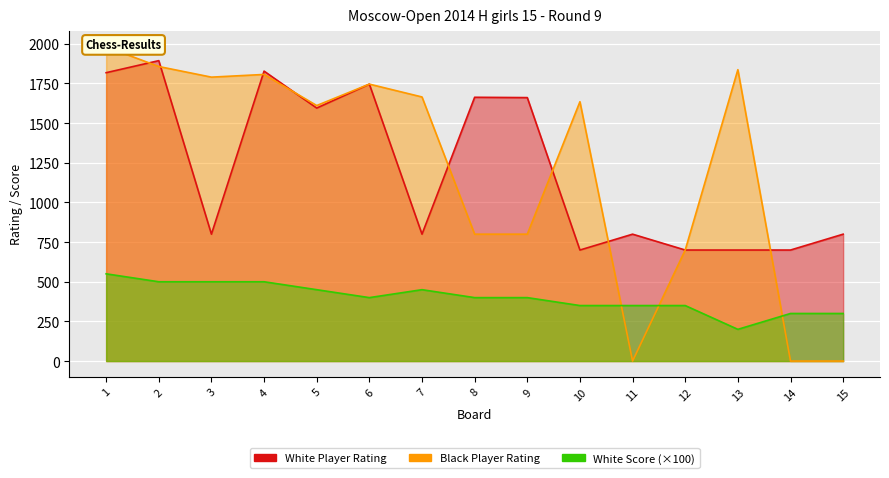

Where is the first local maximum for White Score?

7